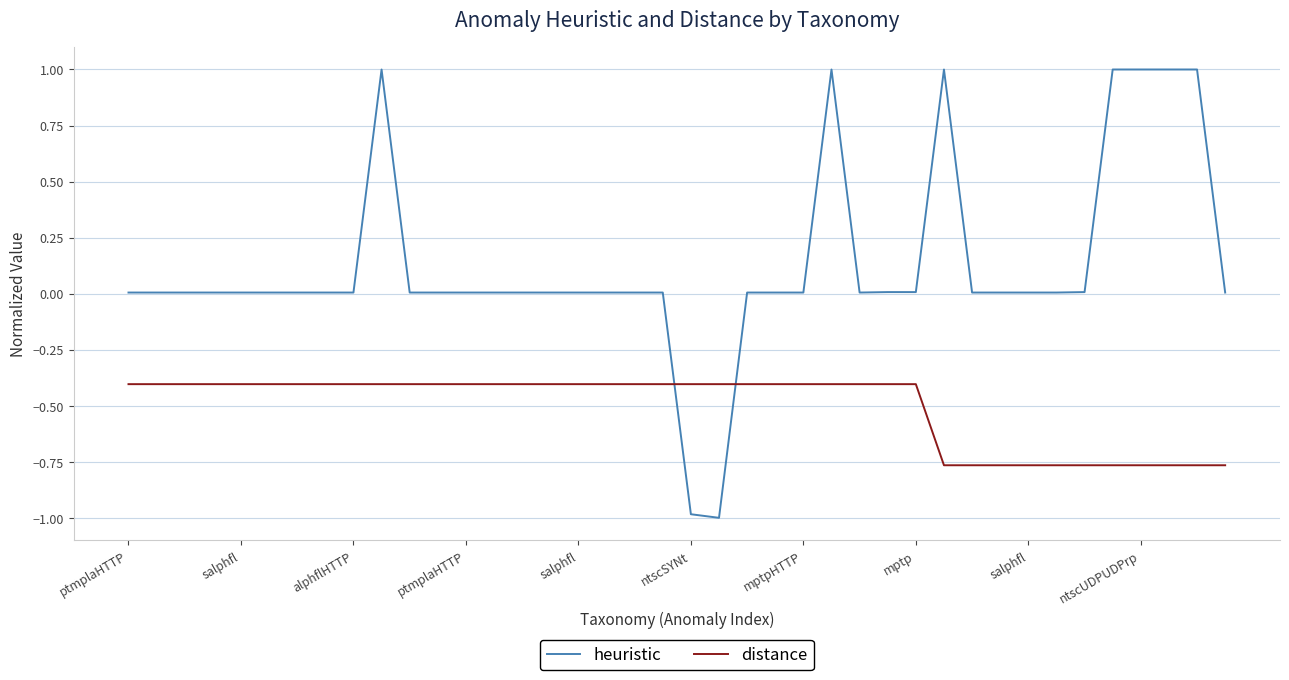

What are all the series names shown in the legend?

heuristic, distance